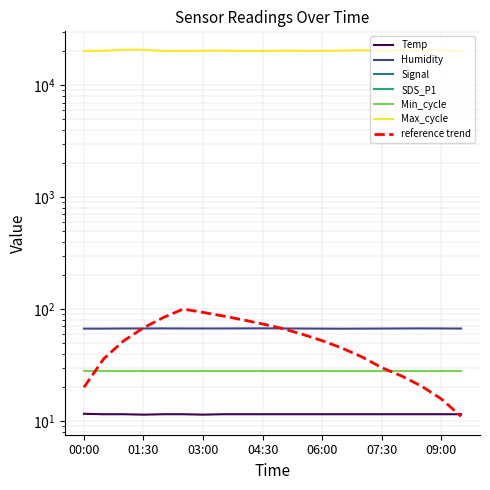

Rank the categories by Signal value from lowest to highest.

01:30, 03:30, 05:00, 06:30, 07:30, 09:30, 00:00, 00:30, 01:00, 02:00, 02:30, 03:00, 04:00, 04:30, 05:30, 06:00, 07:00, 08:00, 08:30, 09:00